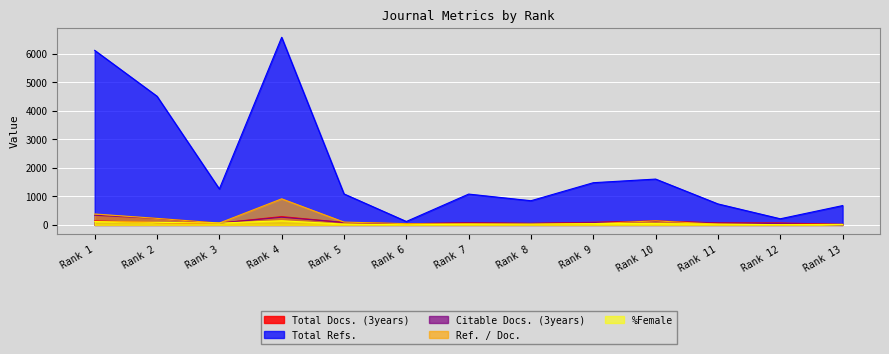

Where is the first local maximum for Total Docs. (3years)?

Rank 4